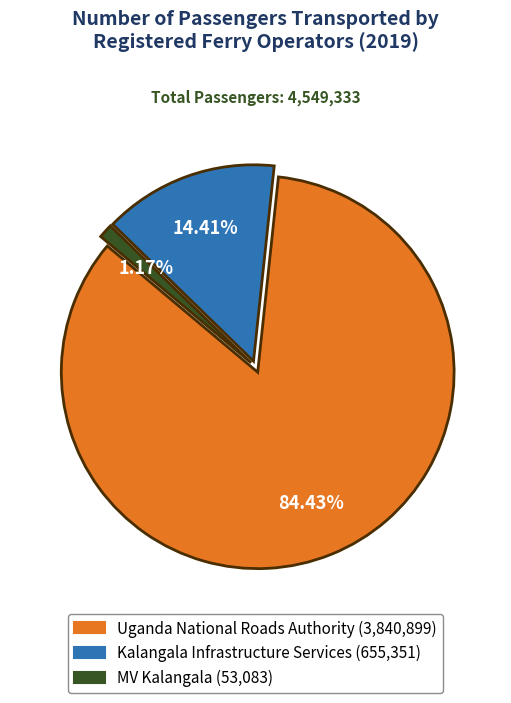

How many slices are in this pie chart?

3